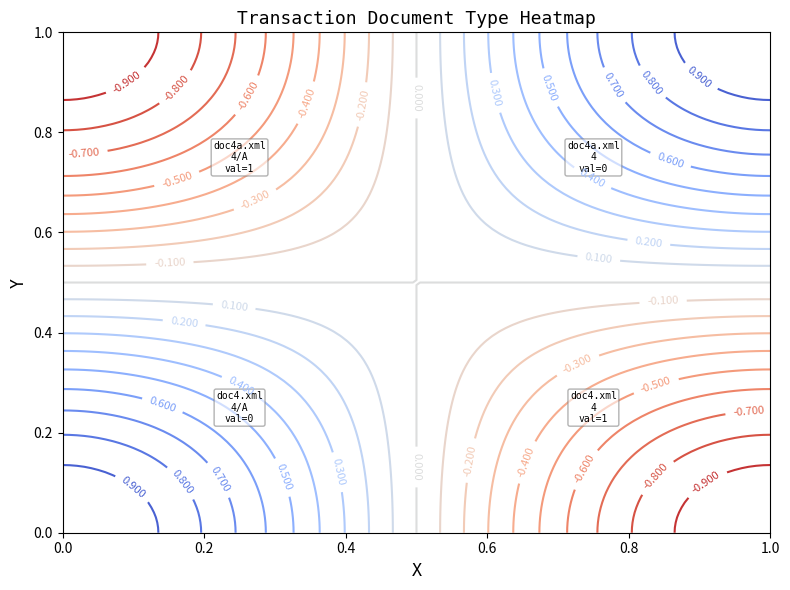

Between 4/A and 4, which is larger?

4/A